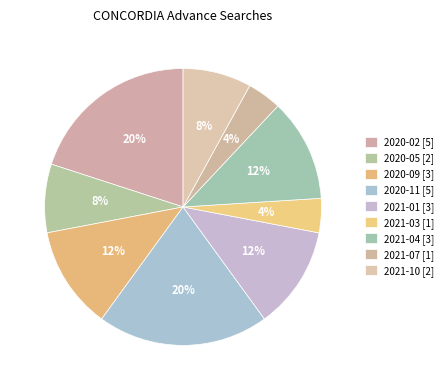

Count the number of slices in the pie.

9